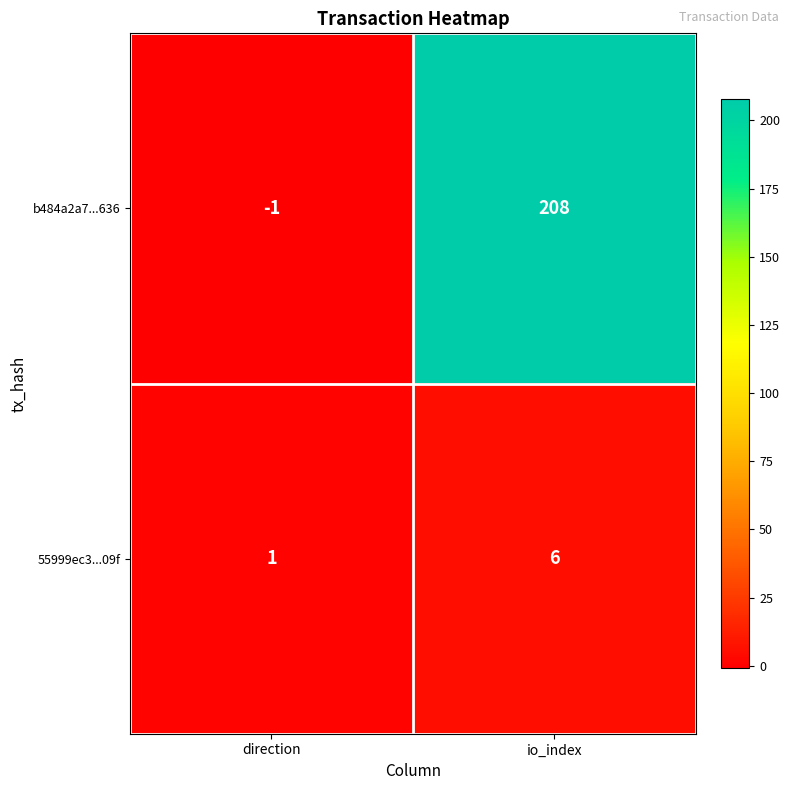

Between direction and io_index, which series saw the biggest shift?

b484a2a7...636